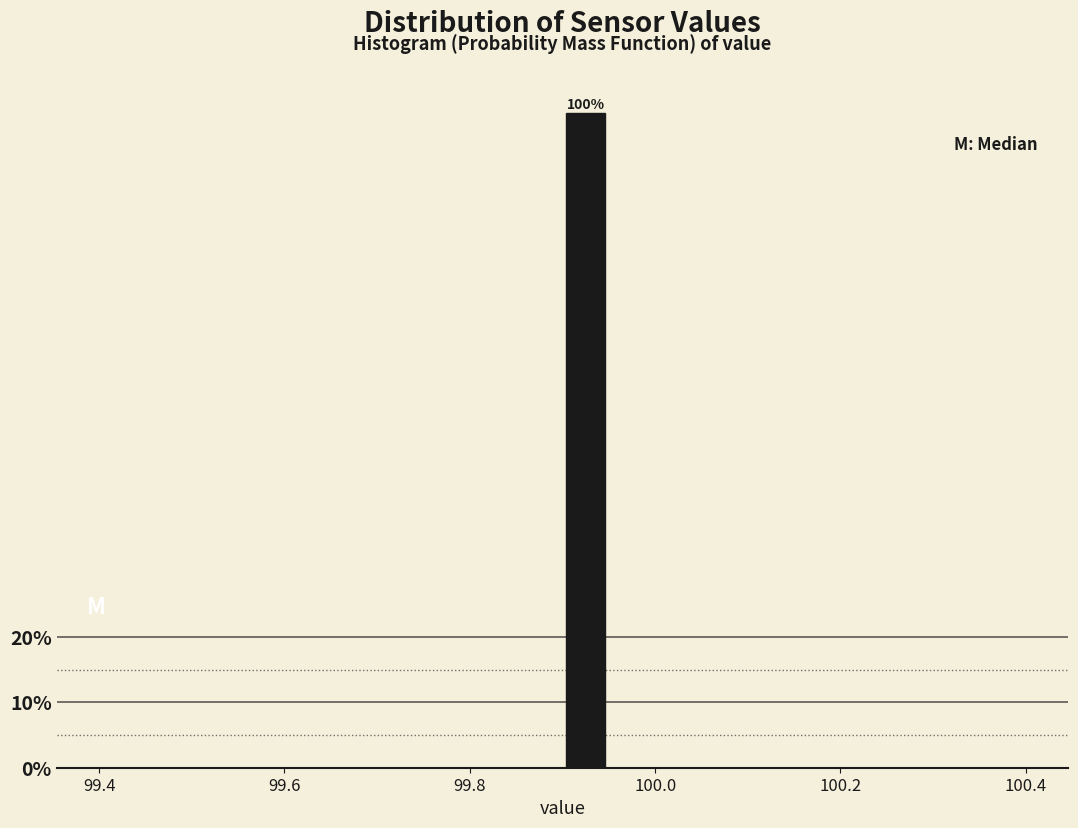

Read against the x-axis, roughly where is the centre of the tallest bar?

99.92